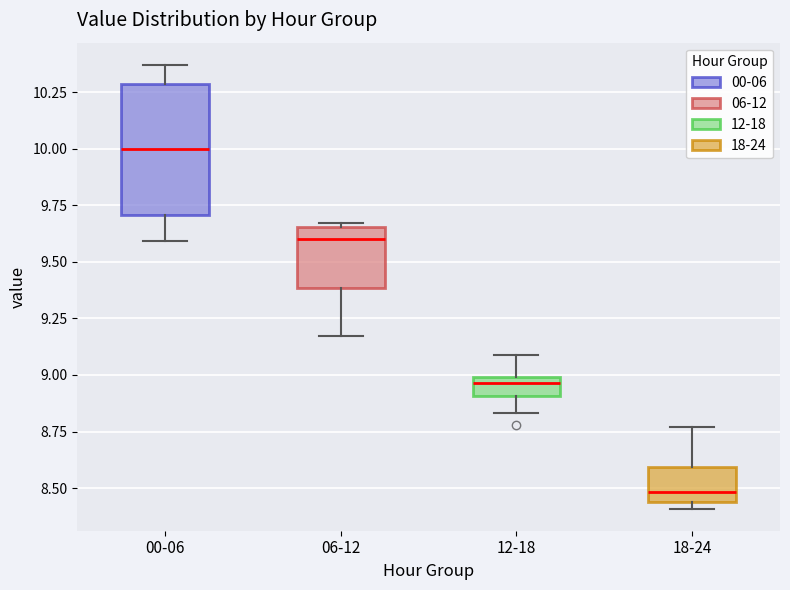

Which box's median line is the lowest?

18-24